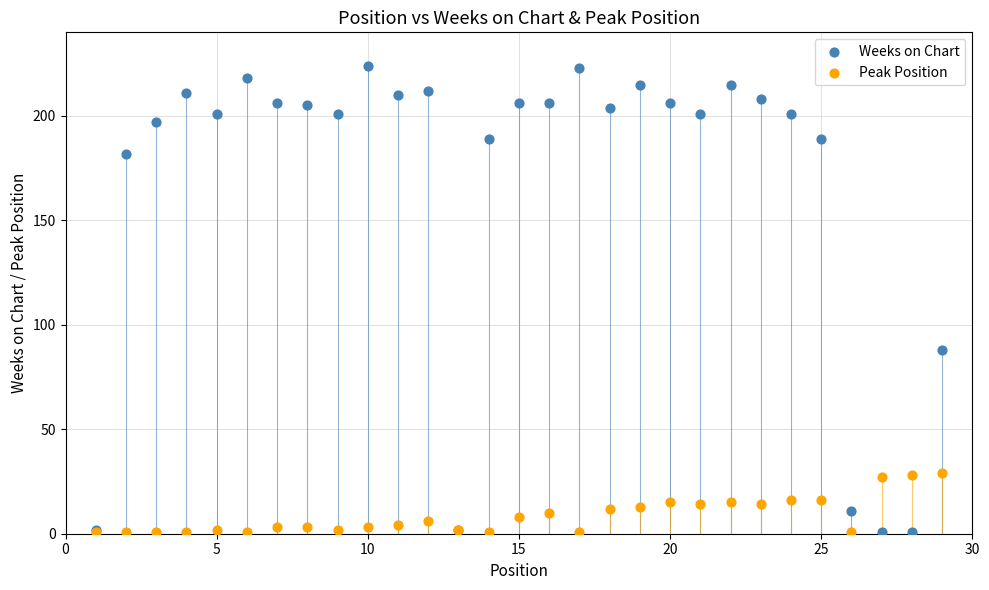

In the Weeks on Chart series, what Y value is closest to 112?

88